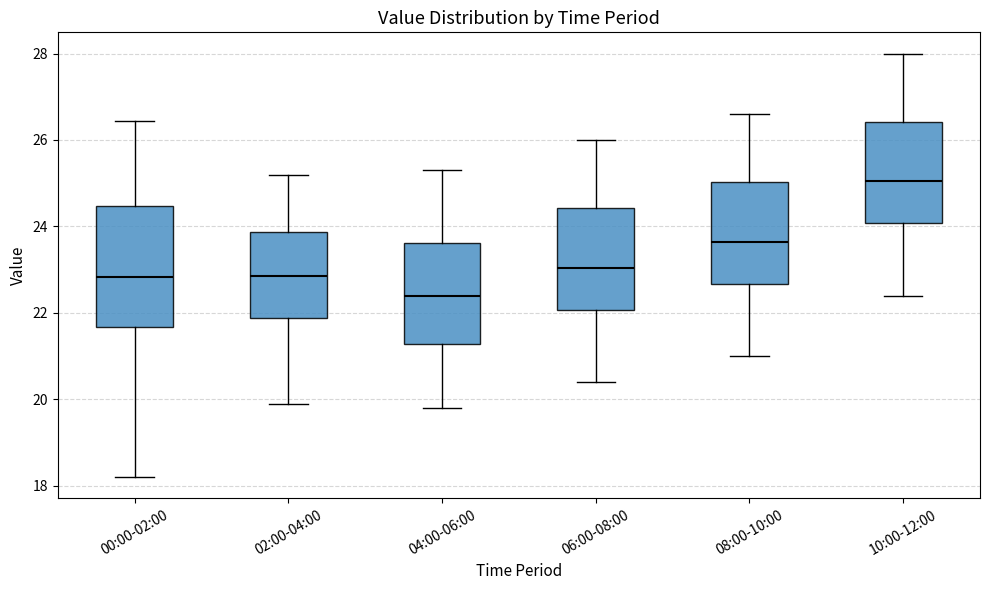

Reading left to right, read every box against the y-axis: the position of its median line, the range the box covers, and the ends of its whiskers. The values are not printed on the chart, so give them approximately, as read against the axis.

00:00-02:00: median 22.8, box 21.6 to 24.4, whiskers 18.2 to 26.4
02:00-04:00: median 22.8, box 21.8 to 23.8, whiskers 20.0 to 25.2
04:00-06:00: median 22.4, box 21.2 to 23.6, whiskers 19.8 to 25.4
06:00-08:00: median 23.0, box 22.0 to 24.4, whiskers 20.4 to 26.0
08:00-10:00: median 23.6, box 22.6 to 25.0, whiskers 21.0 to 26.6
10:00-12:00: median 25.0, box 24.0 to 26.4, whiskers 22.4 to 28.0